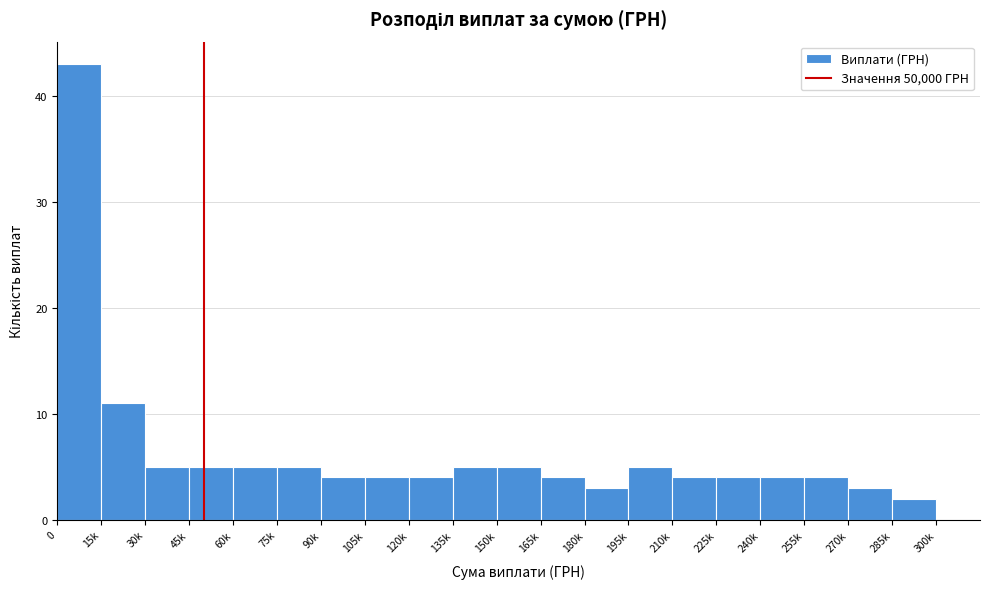

Reading right to left, what are all the values shown in this chart?

2	3	4	4	4	4	5	3	4	5	5	4	4	4	5	5	5	5	11	43